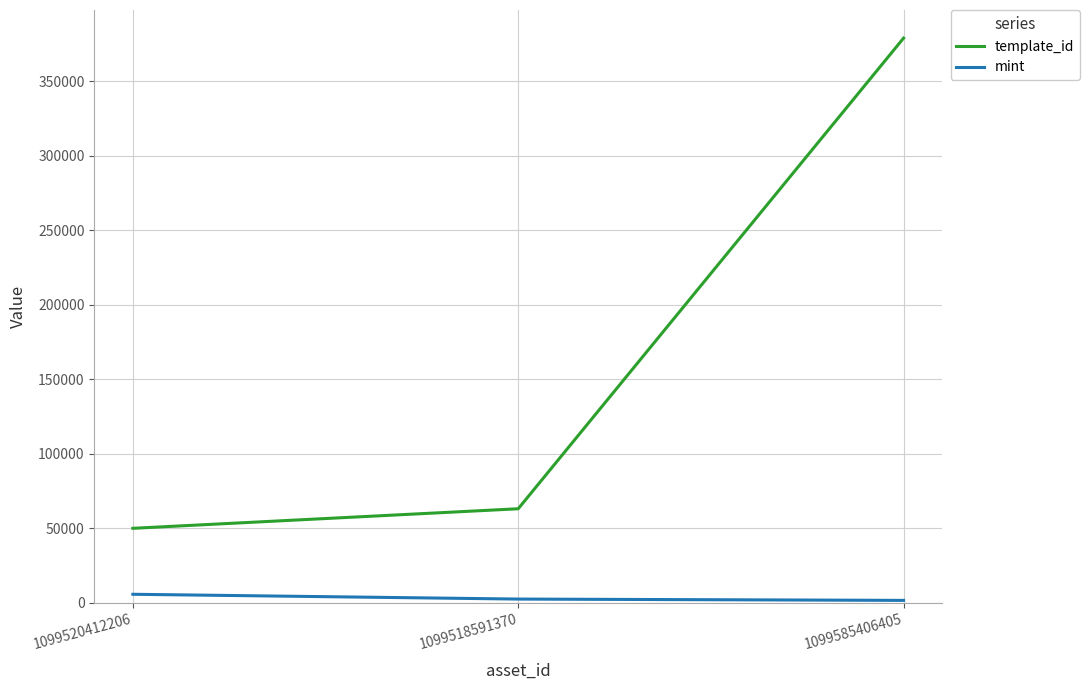

Is it true that template_id equals 378797 at 1099585406405?

True